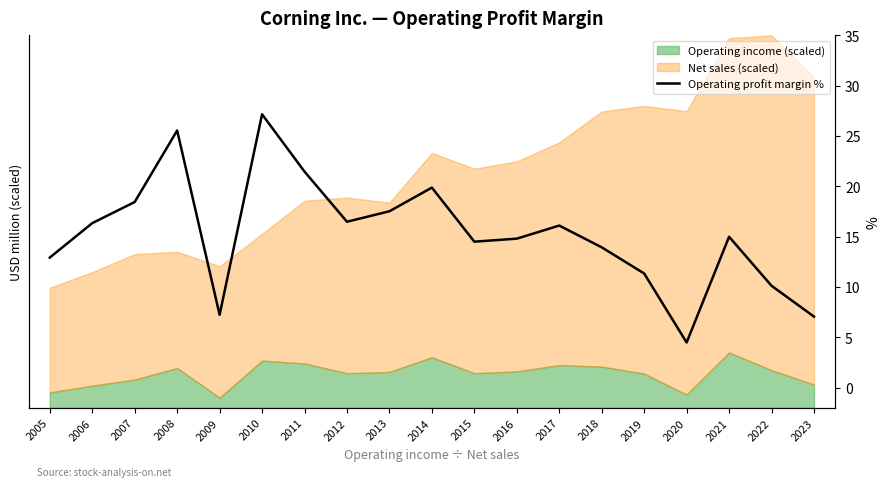

What is the minimum value shown in the chart?

4.5